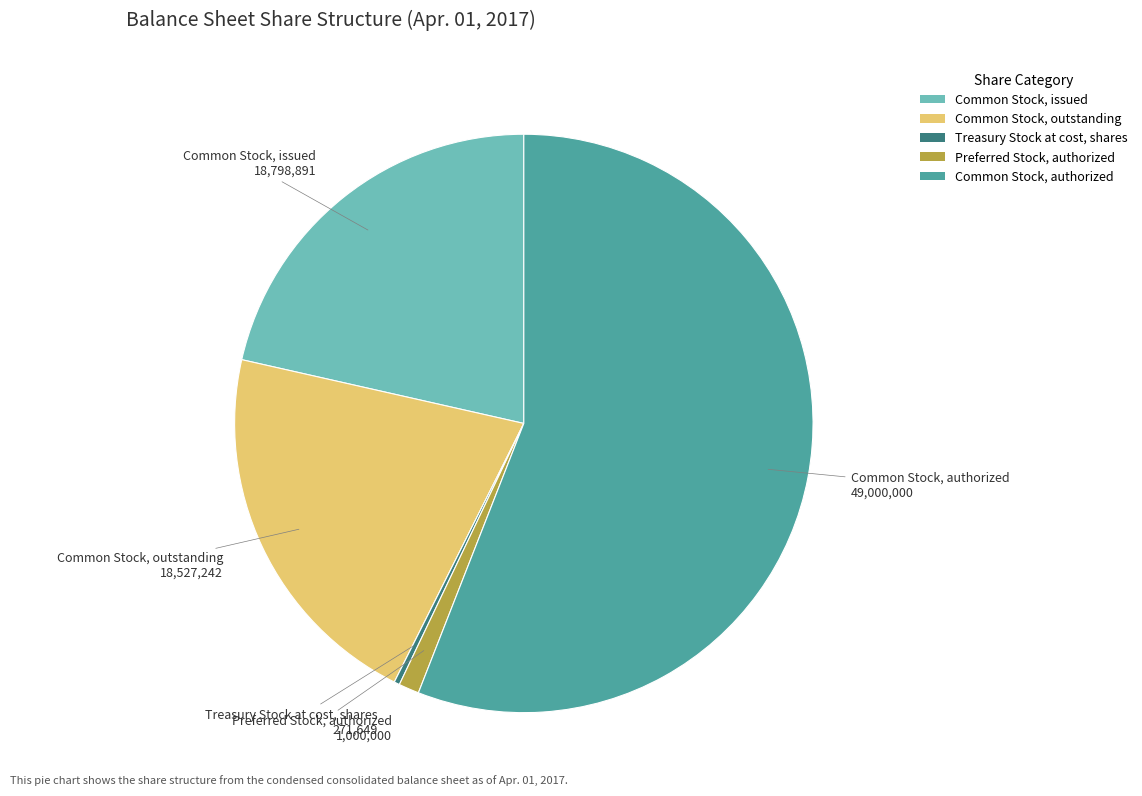

Which category has the smallest portion of the pie?

Treasury Stock at cost, shares